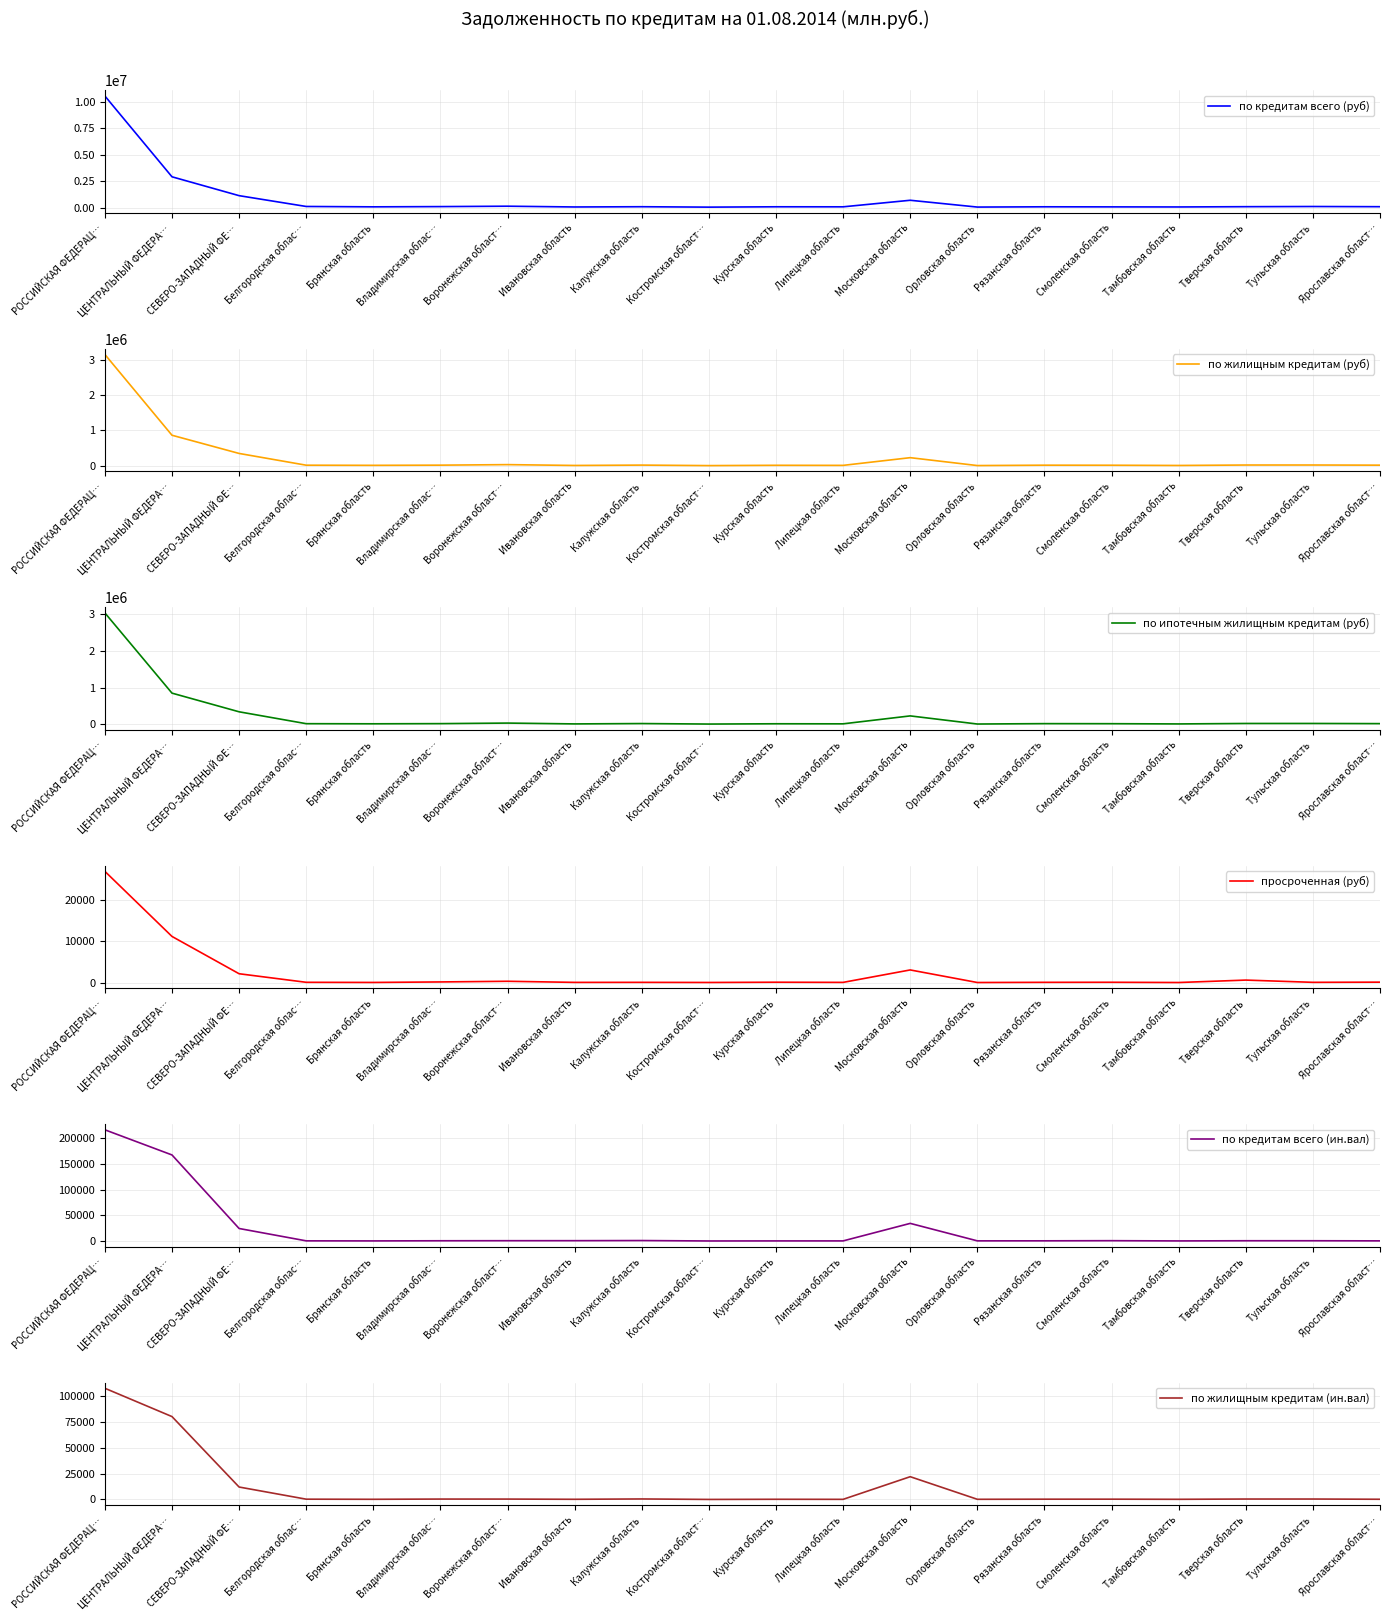

Where does the просроченная (руб) series first go above 81?

РОССИЙСКАЯ ФЕДЕРАЦ…